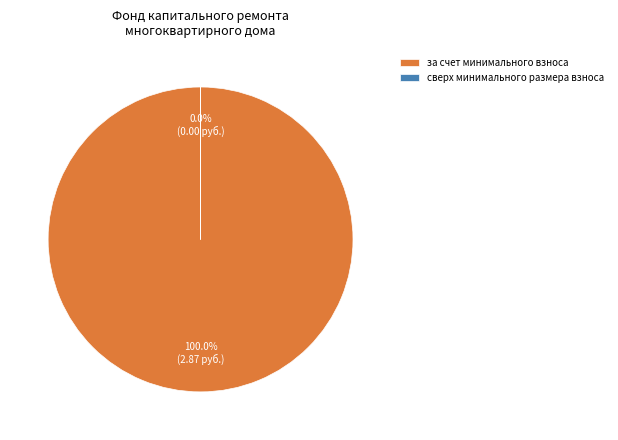

To the nearest percent, what is the difference between the за счет минимального взноса and сверх минимального размера взноса slice percentages?

100%